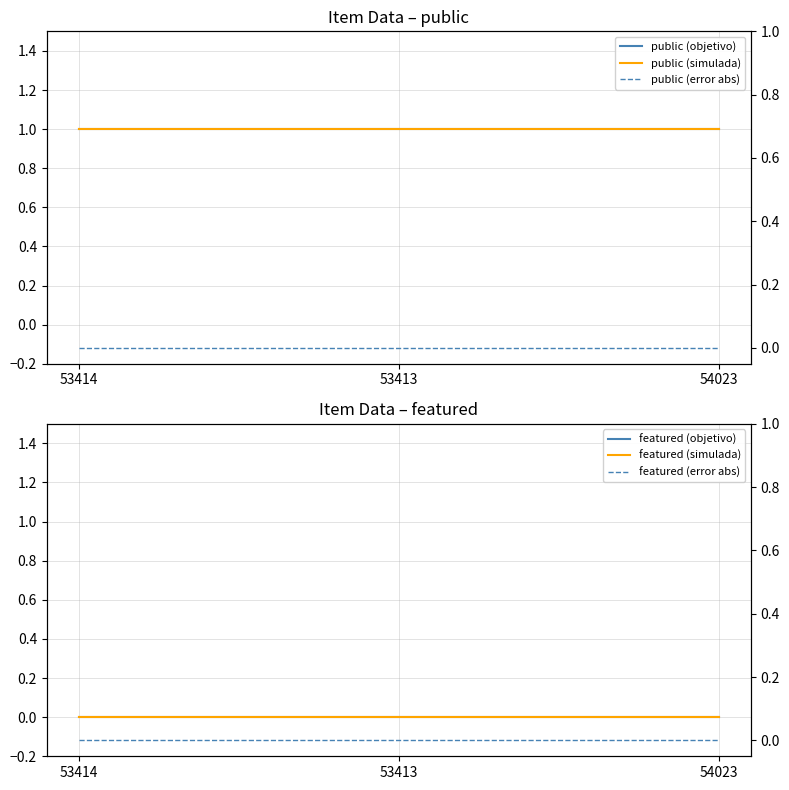

What is the label of the 3rd point from the right?

53414